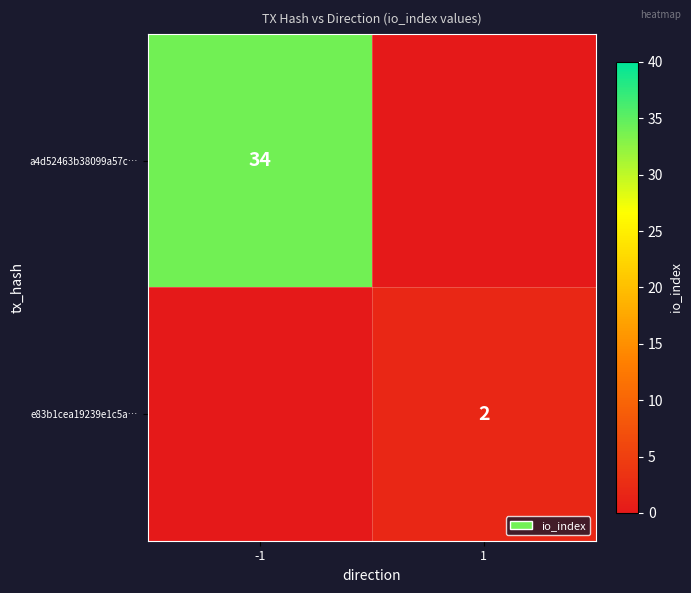

Is it true that a4d52463b38099a57c… equals 12 at -1?

False